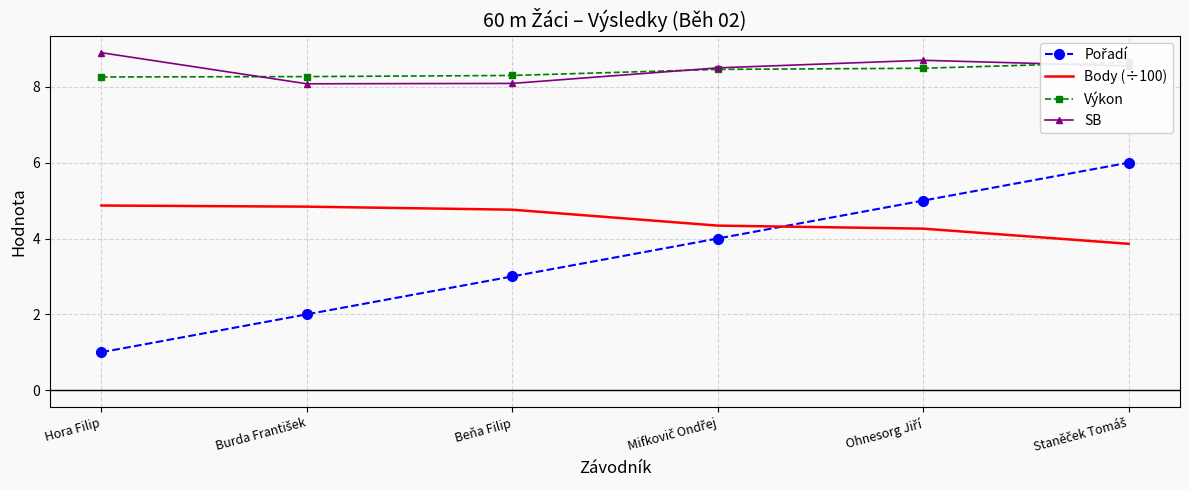

The value of Body (÷100) at Beňa Filip is 4.8. True or false?

True